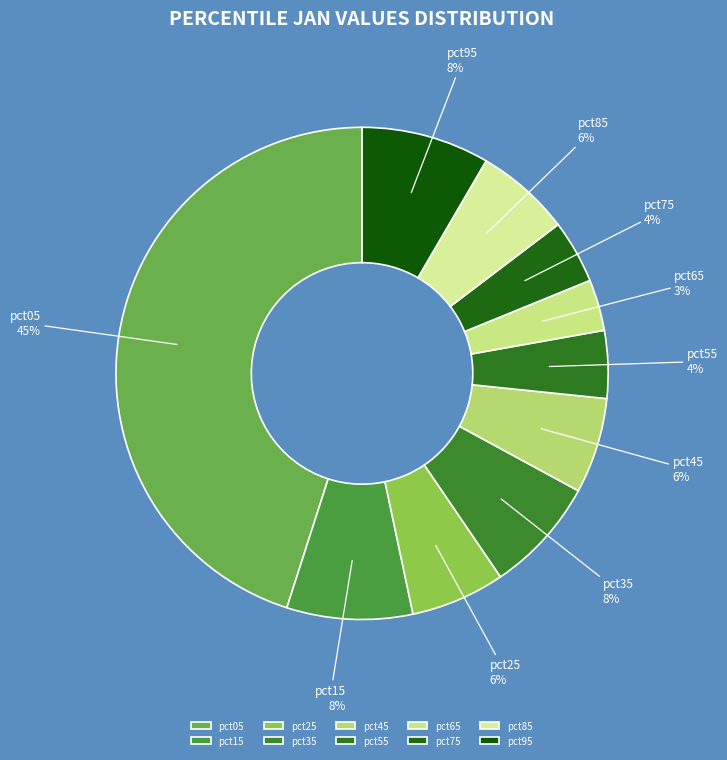

To the nearest percent, what is the average slice percentage?

10%